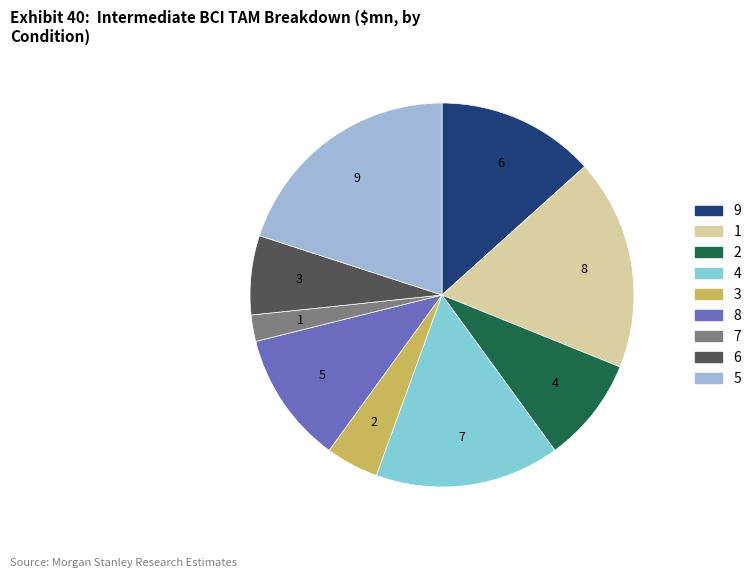

Approximately how many times larger is the value at 1 compared to 8?

1.6